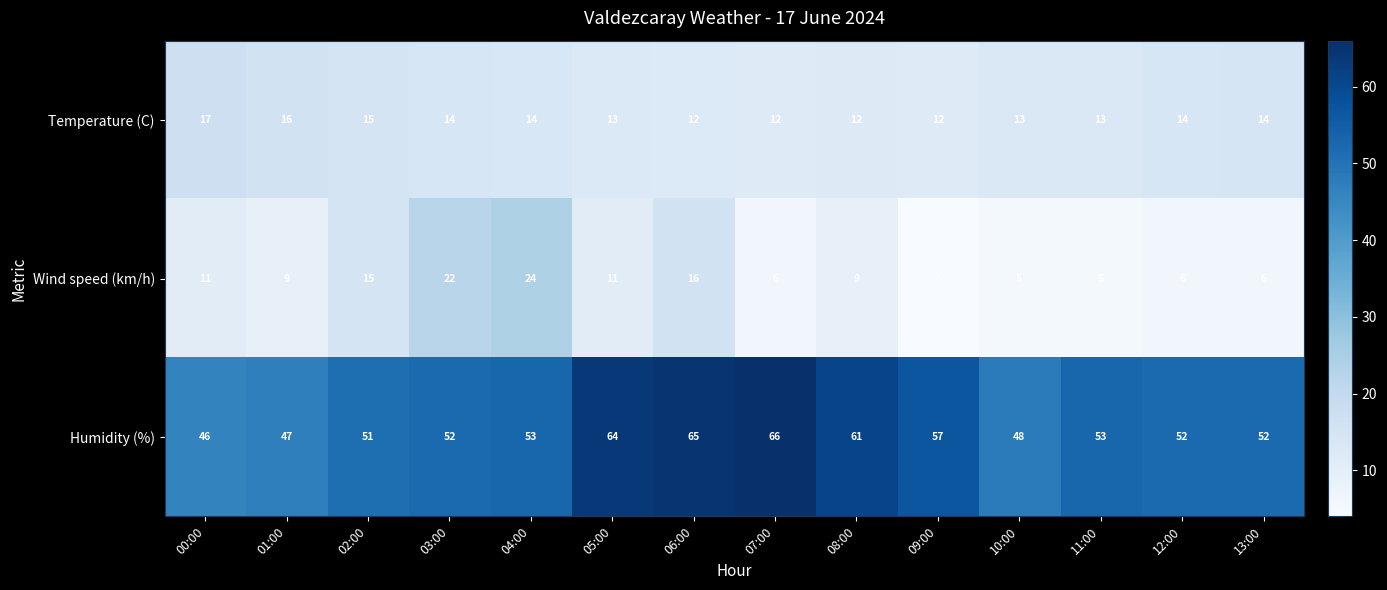

What is the maximum value shown in the chart?

66